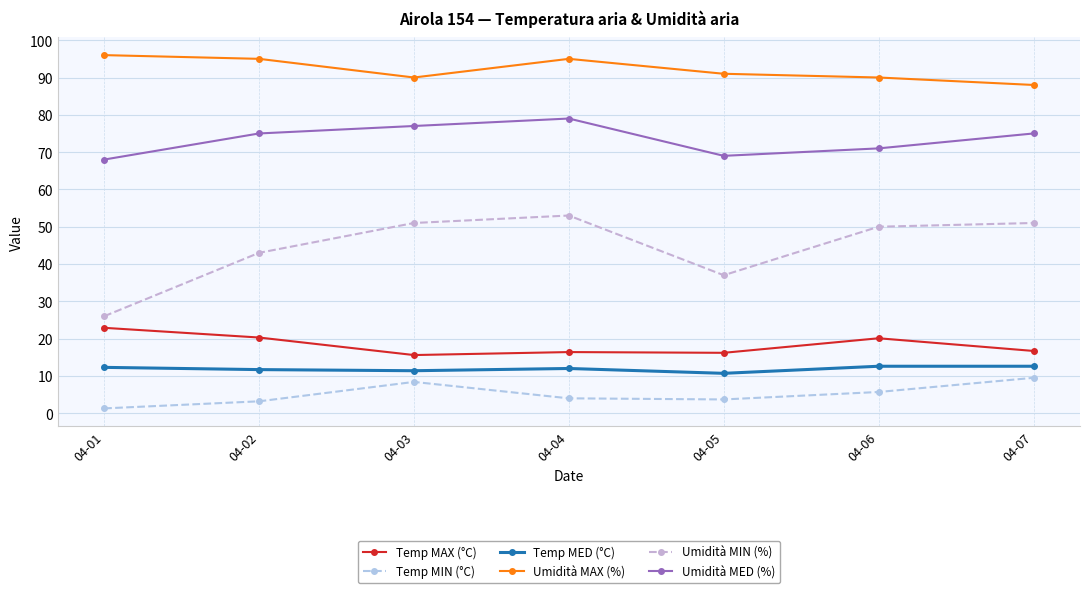

What is the value of the Temp MIN (°C) point at the 4th from the left?

4.0